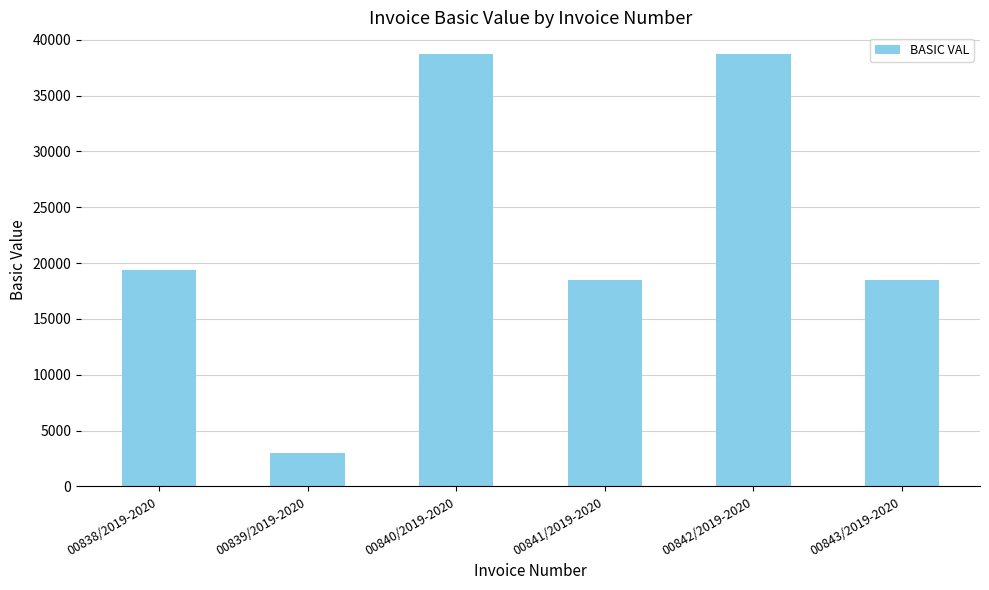

What is the change in value from 00839/2019-2020 to 00840/2019-2020?

+35762